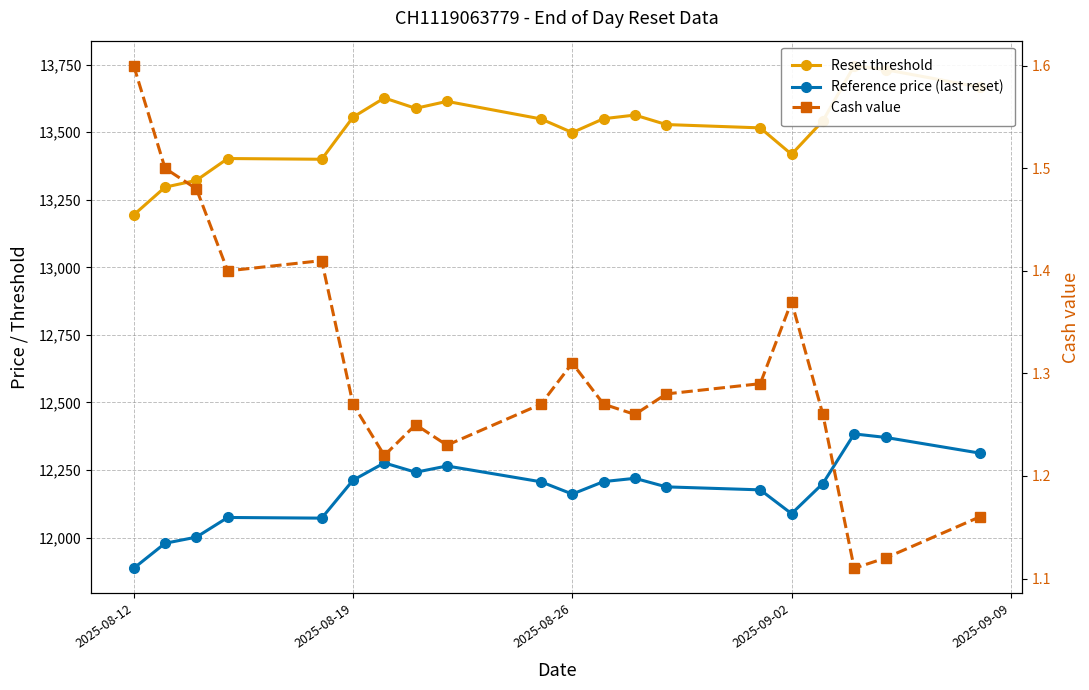

Is the value of Reset threshold at 13 greater than the value of Cash value at 13?

Yes